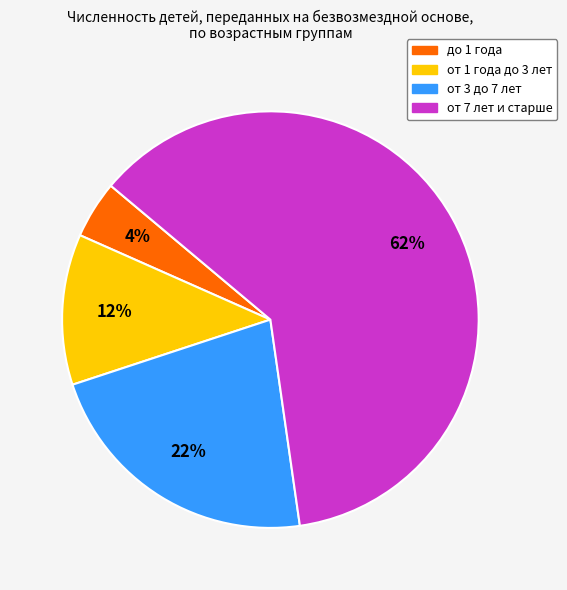

To the nearest percent, what is the combined percentage of до 1 года and от 7 лет и старше?

66%